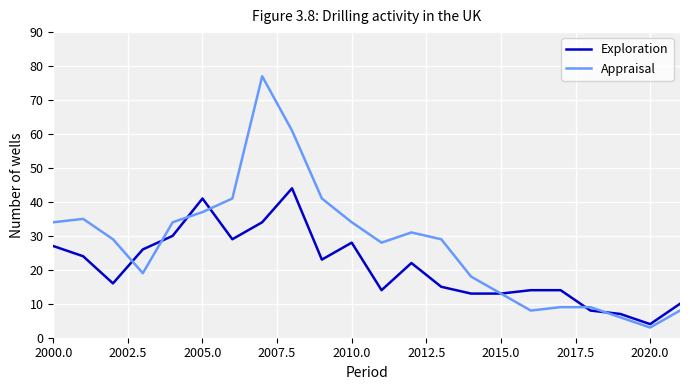

What is the average value of the Appraisal series?

27